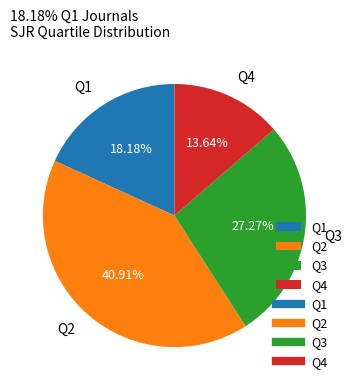

What percentage is the Q2 slice, to the nearest percent?

41%